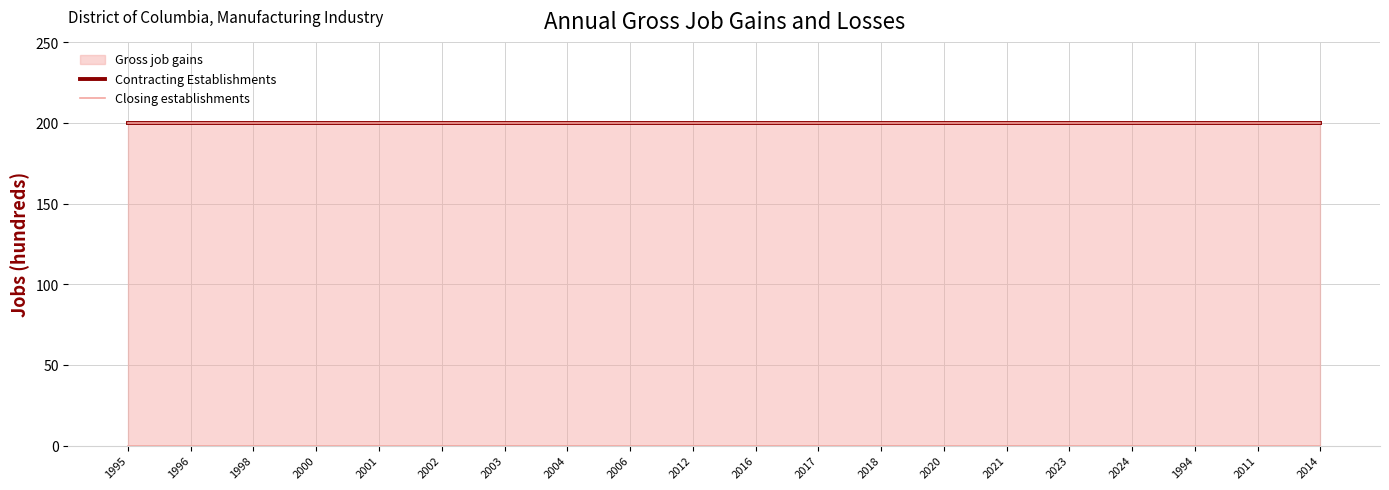

Which series changed the most between 2001 and 2011?

Contracting Establishments